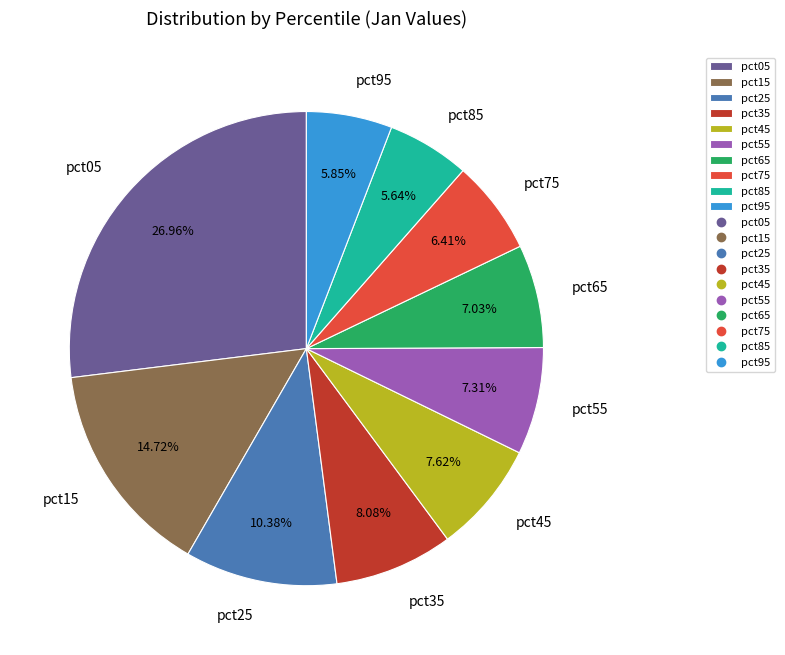

Count the number of slices in the pie.

10